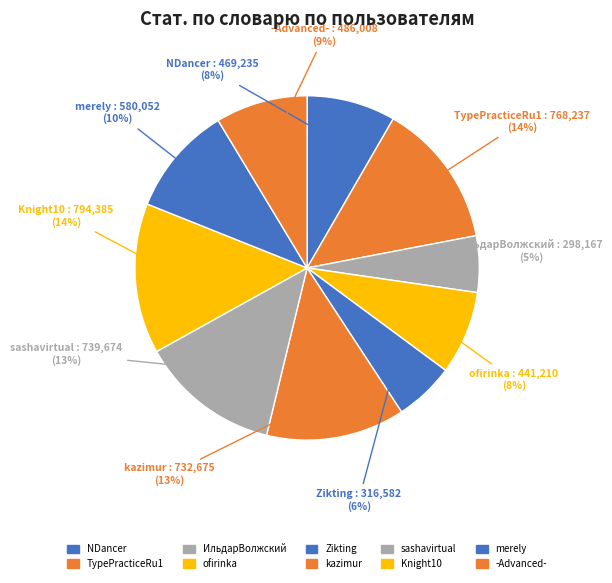

What percentage is the -Advanced- slice, to the nearest percent?

9%